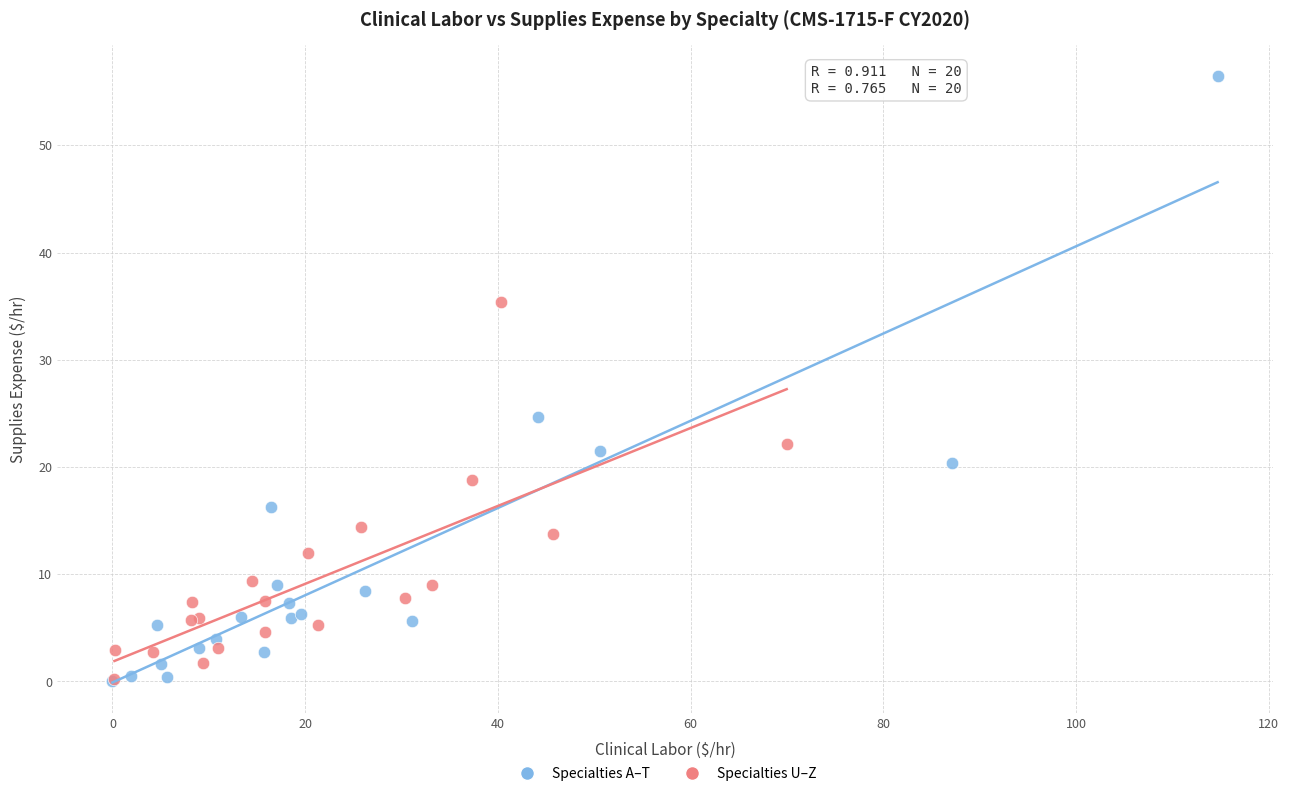

Which series has the largest Y range (max minus min)?

Specialties A–T